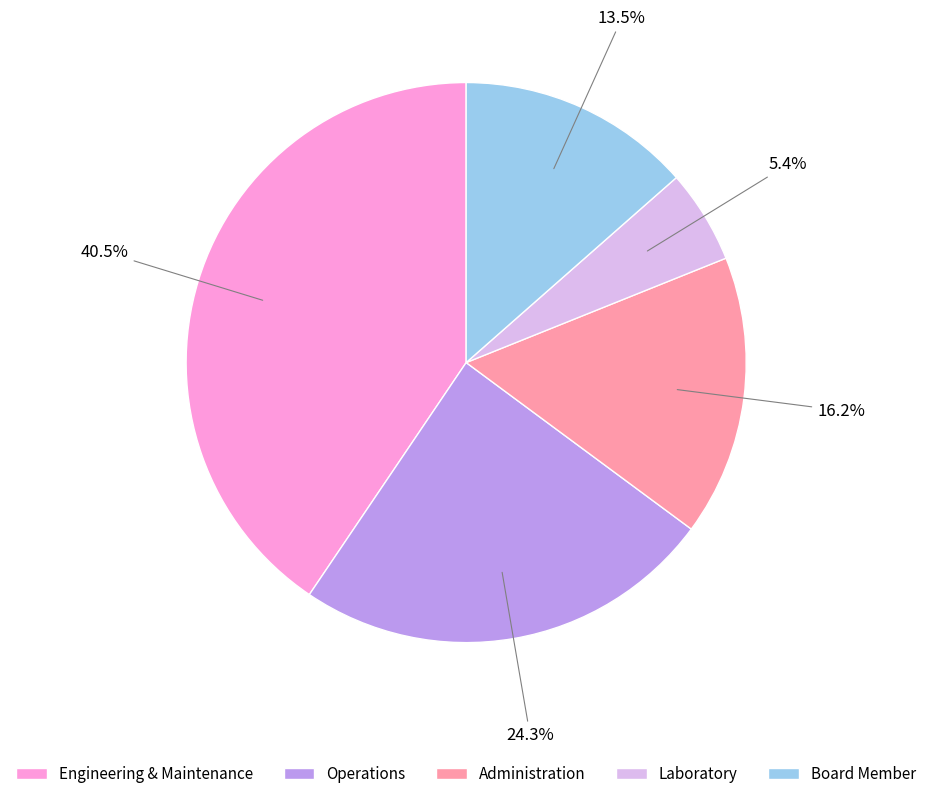

Between Engineering & Maintenance and Laboratory, which is larger?

Engineering & Maintenance